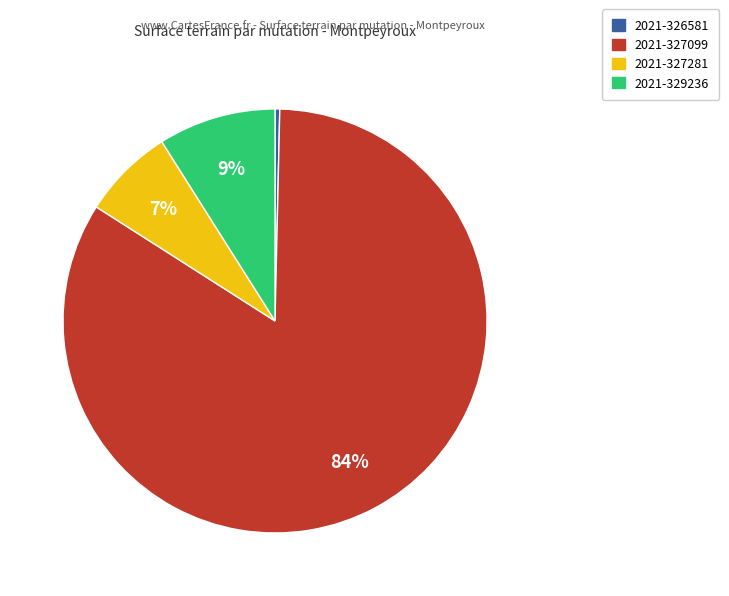

To the nearest percent, what is the average slice percentage?

25%